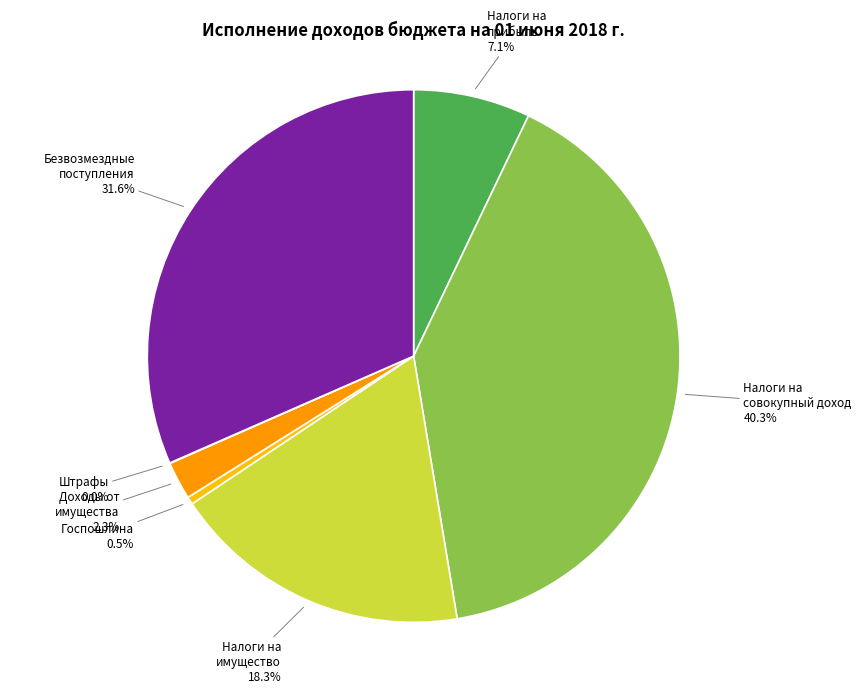

Is there a majority slice in this chart?

No